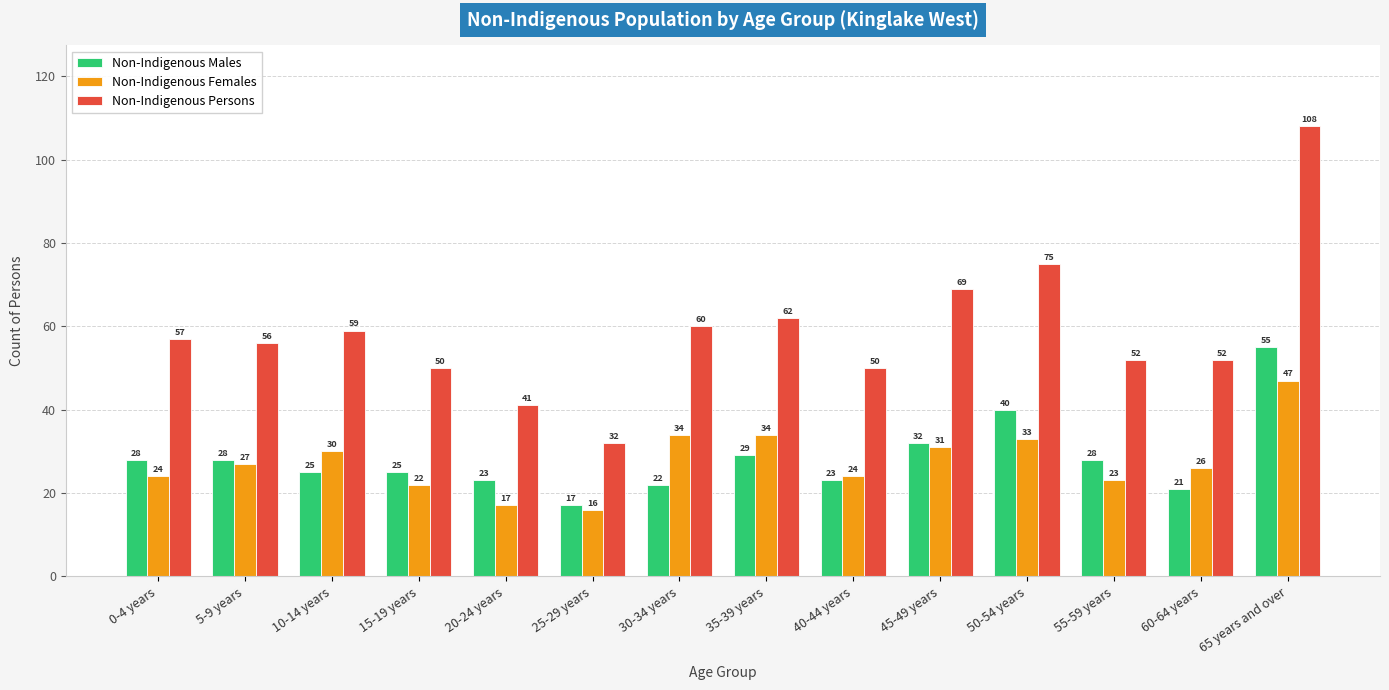

Reading left to right, what are all the values shown in this chart?

Non-Indigenous Males: 0-4 years=28	5-9 years=28	10-14 years=25	15-19 years=25	20-24 years=23	25-29 years=17	30-34 years=22	35-39 years=29	40-44 years=23	45-49 years=32	50-54 years=40	55-59 years=28	60-64 years=21	65 years and over=55
Non-Indigenous Females: 0-4 years=24	5-9 years=27	10-14 years=30	15-19 years=22	20-24 years=17	25-29 years=16	30-34 years=34	35-39 years=34	40-44 years=24	45-49 years=31	50-54 years=33	55-59 years=23	60-64 years=26	65 years and over=47
Non-Indigenous Persons: 0-4 years=57	5-9 years=56	10-14 years=59	15-19 years=50	20-24 years=41	25-29 years=32	30-34 years=60	35-39 years=62	40-44 years=50	45-49 years=69	50-54 years=75	55-59 years=52	60-64 years=52	65 years and over=108